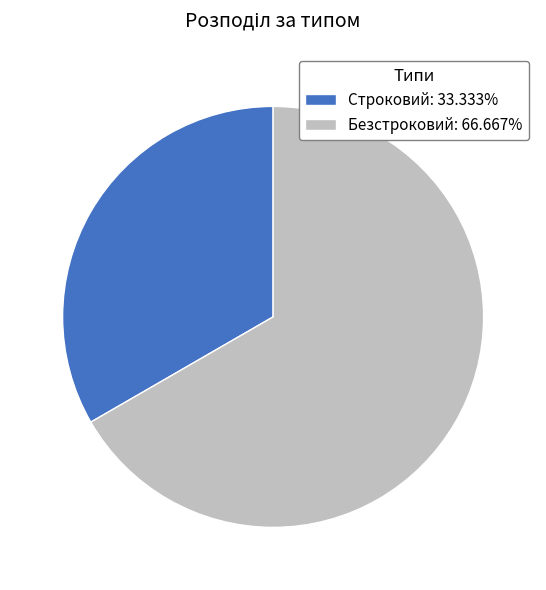

Is it true that Безстроковий is 67% of the pie?

True